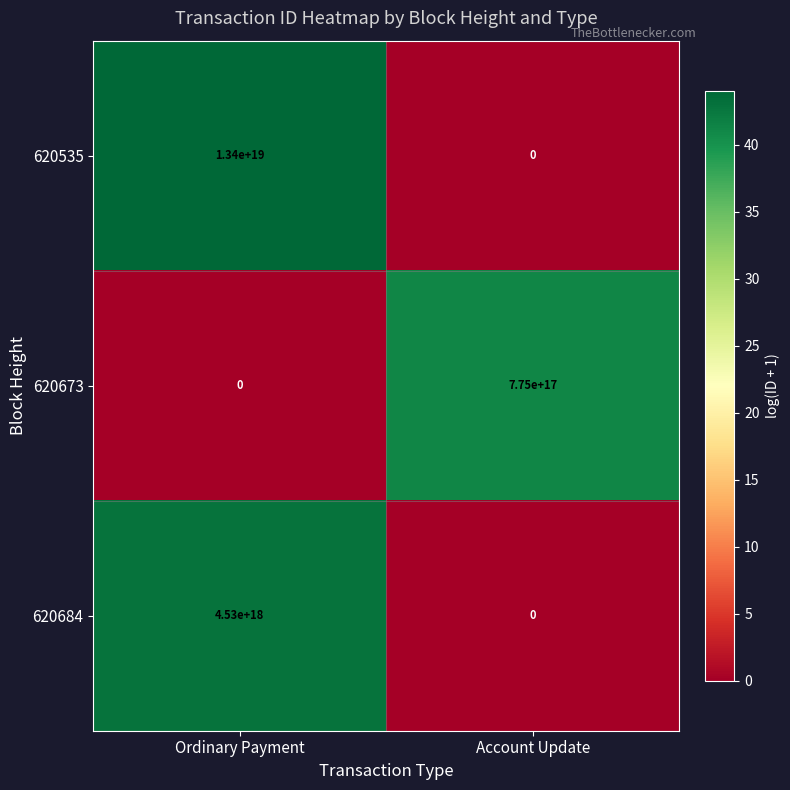

Is the value of 620684 at Ordinary Payment greater than the value of 620673 at Account Update?

Yes